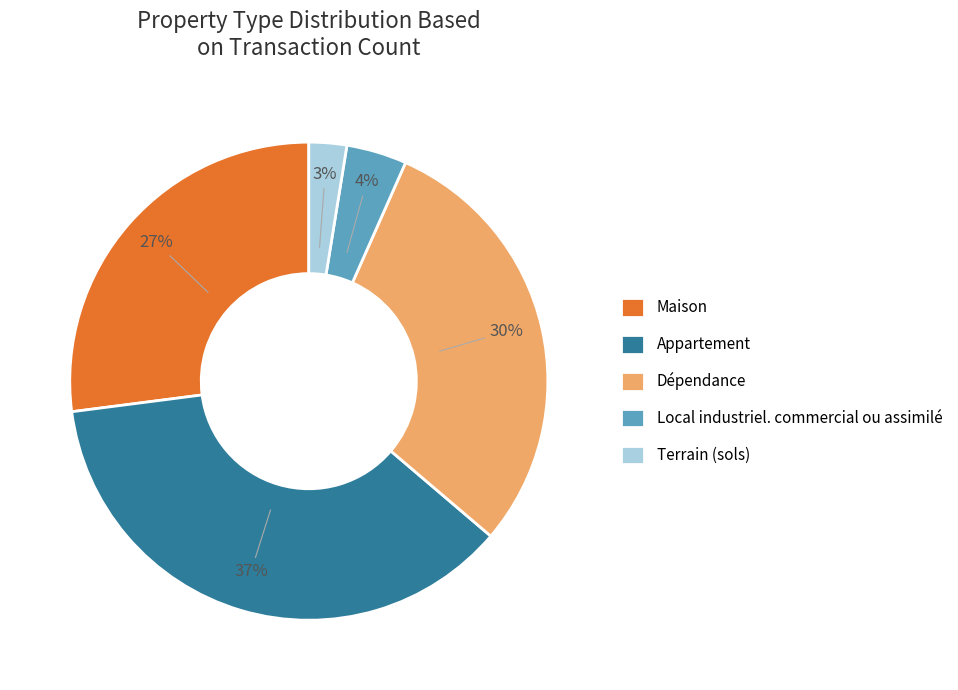

To the nearest percent, what is the combined percentage of Local industriel. commercial ou assimilé and Dépendance?

34%